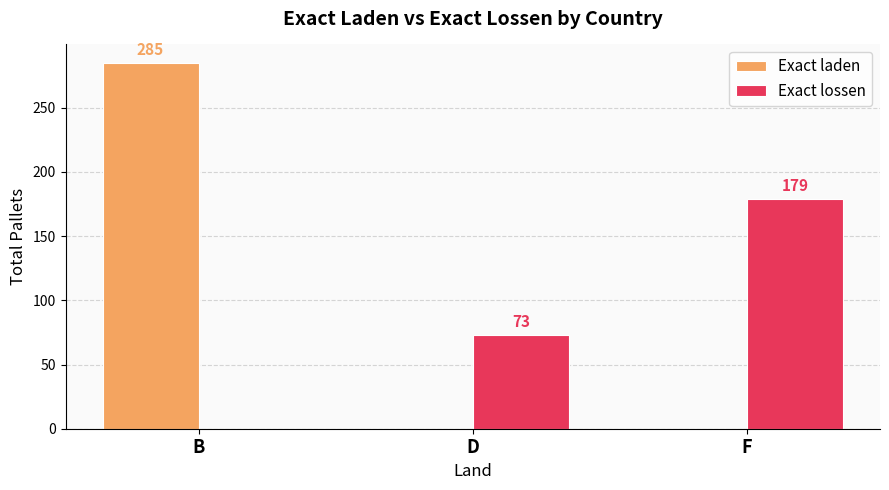

At which label does Exact lossen reach its peak?

F